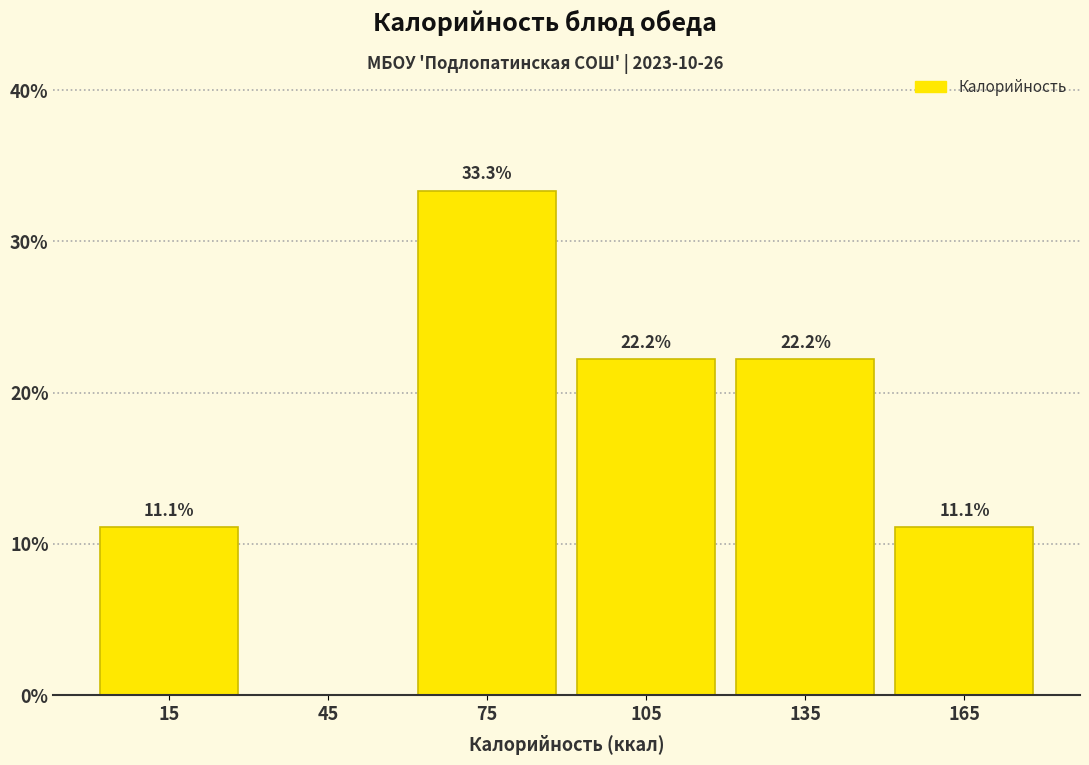

Which range on the x-axis has the tallest bar?

60 to 90